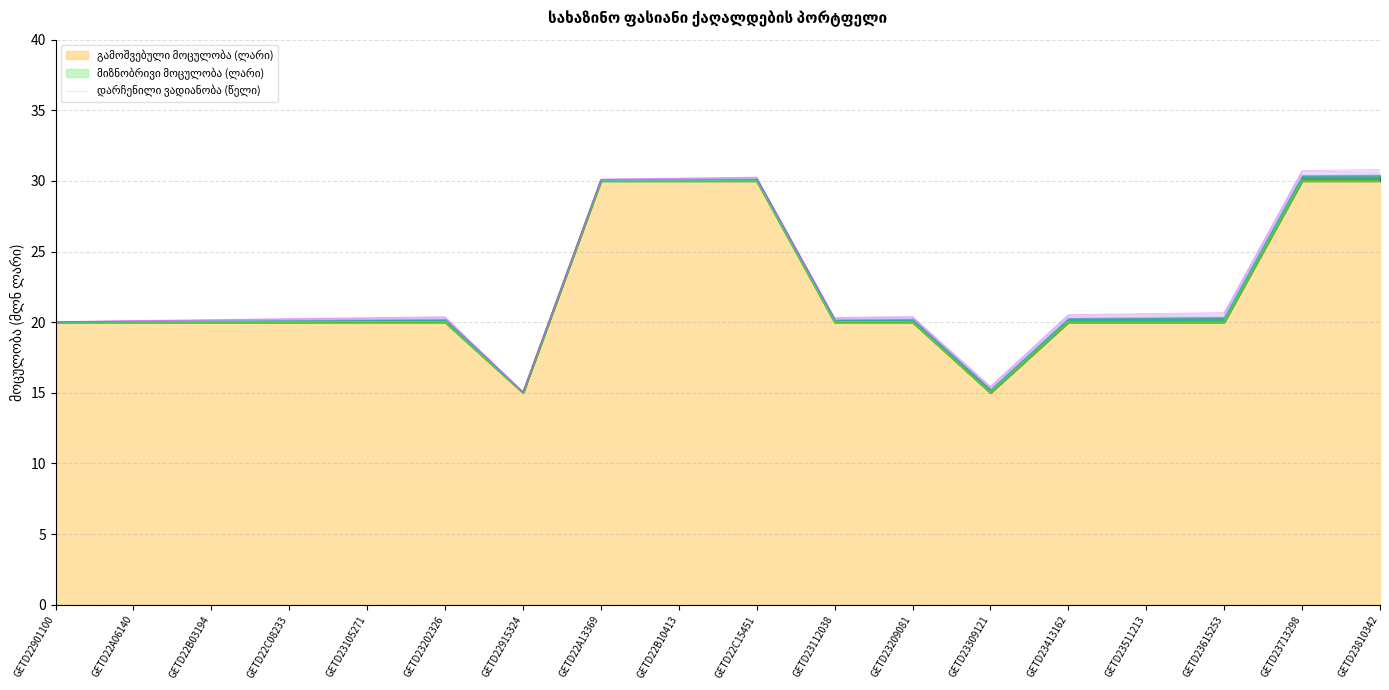

Approximately how many times larger is the value at GETD23112038 compared to GETD22901100?

1.0